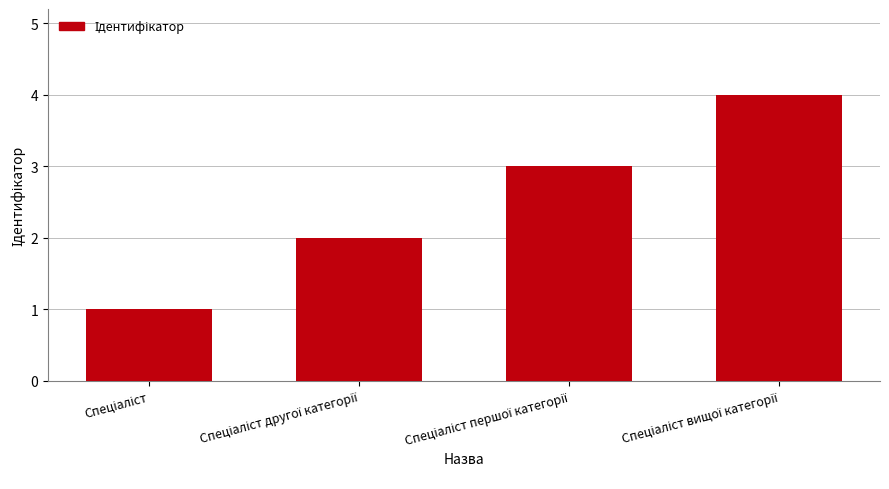

What is the greatest value displayed?

4